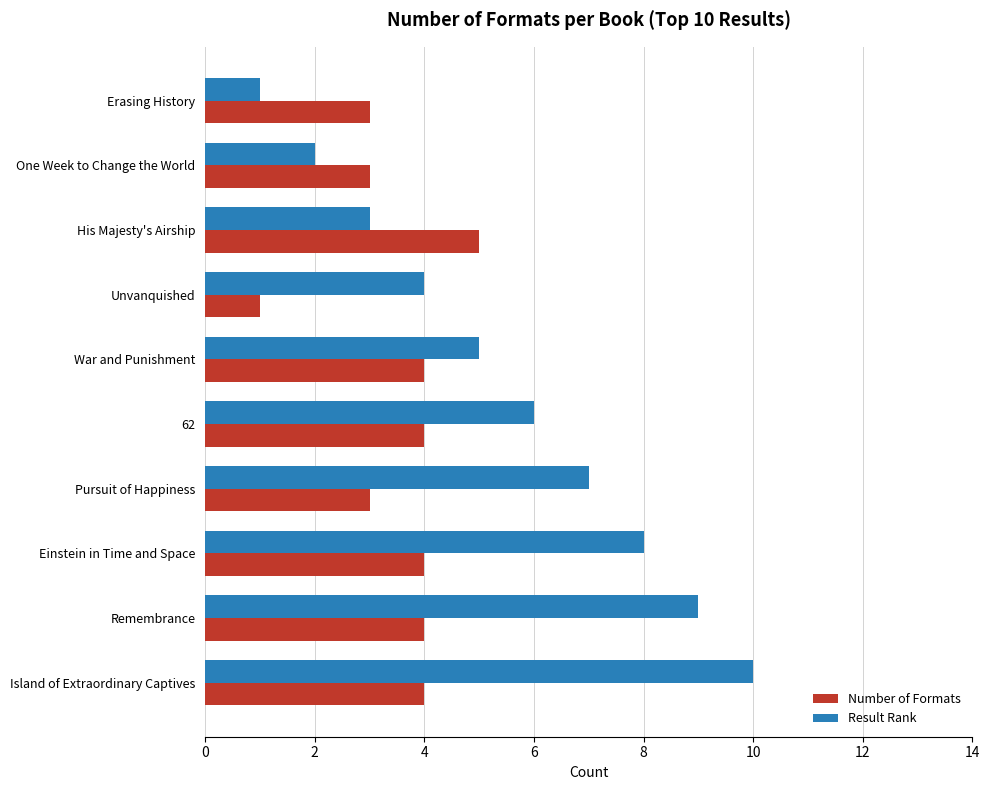

Is the value of Result Rank at One Week to Change the World greater than the value of Number of Formats at Pursuit of Happiness?

No